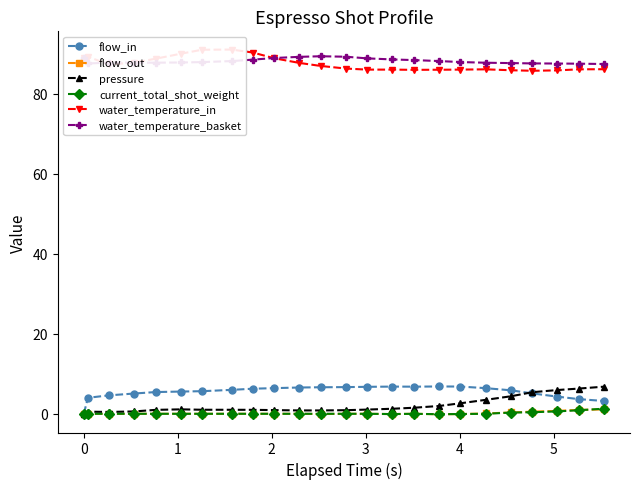

Which series has the widest spread of values?

flow_in